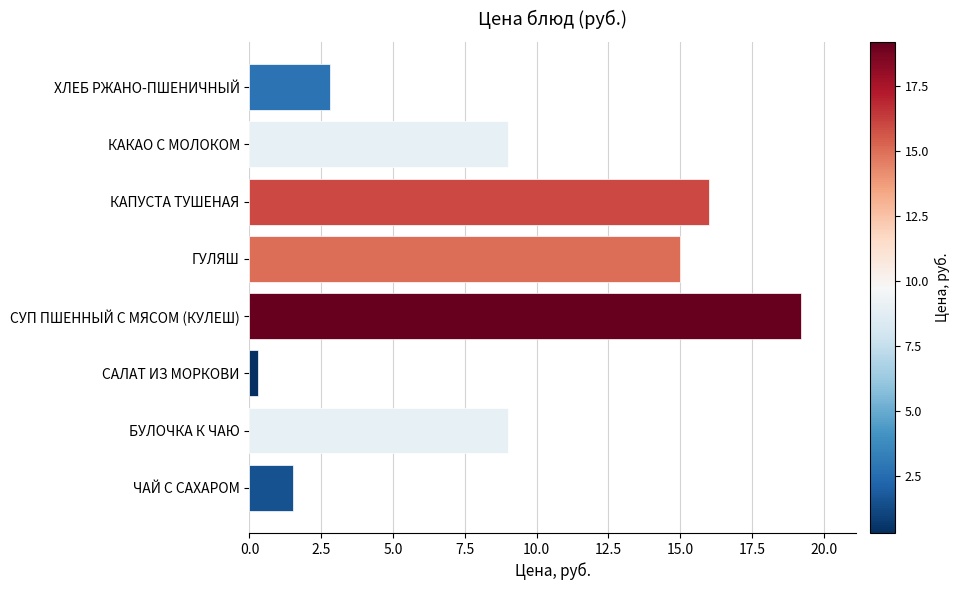

Does the chart contain any negative values?

No